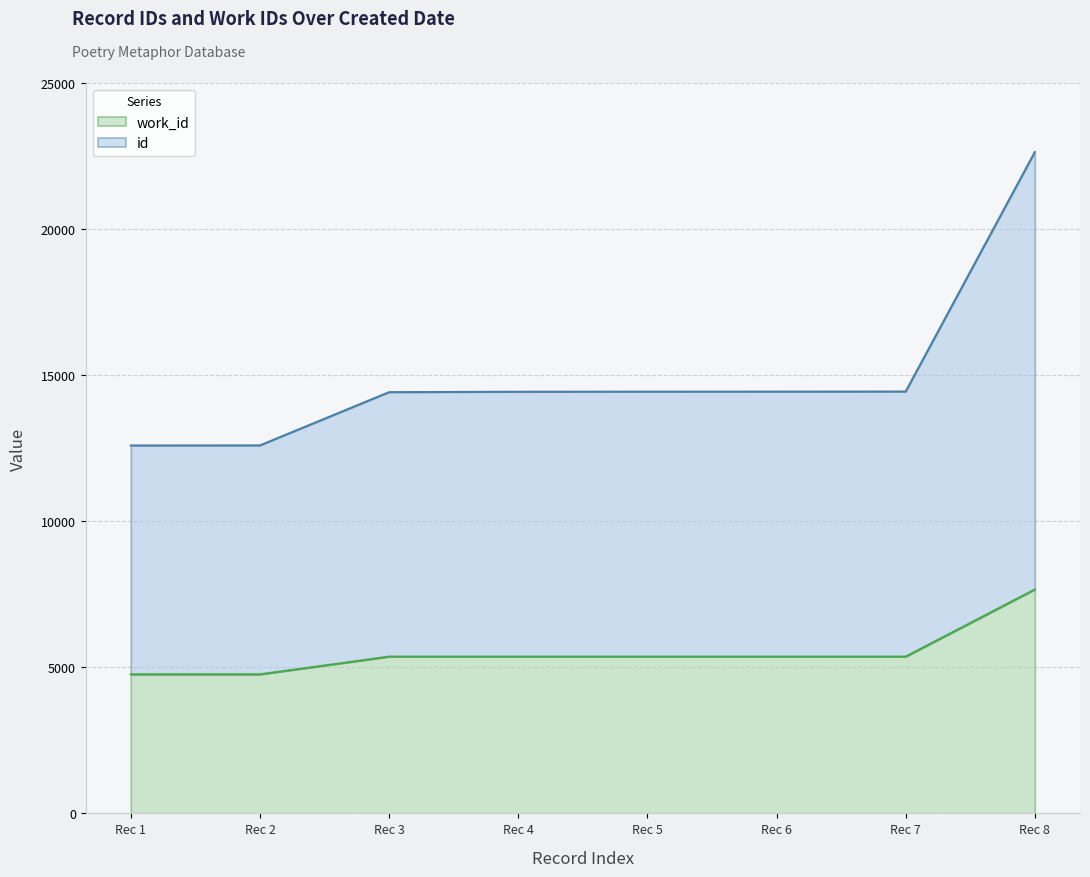

What is the total value across all series at Rec 2?

12596